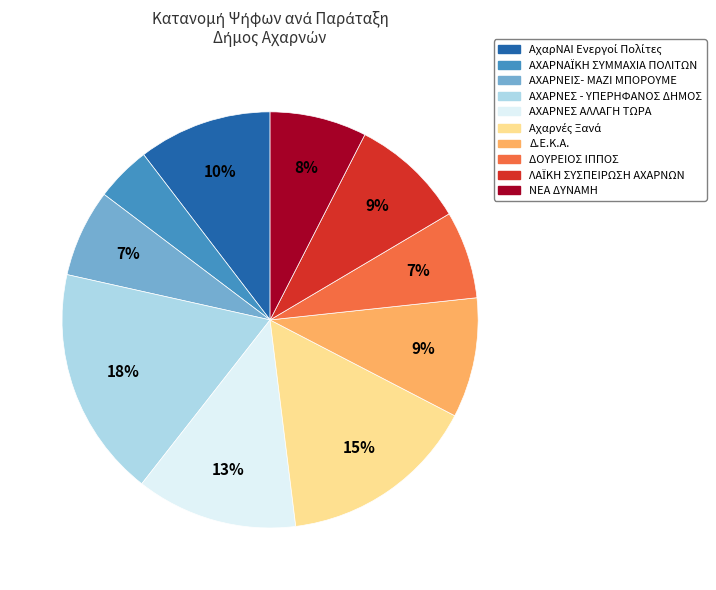

To the nearest percent, what is the difference between the ΑΧΑΡΝΕΣ ΑΛΛΑΓΗ ΤΩΡΑ and ΑΧΑΡΝΕΙΣ- ΜΑΖΙ ΜΠΟΡΟΥΜΕ slice percentages?

6%